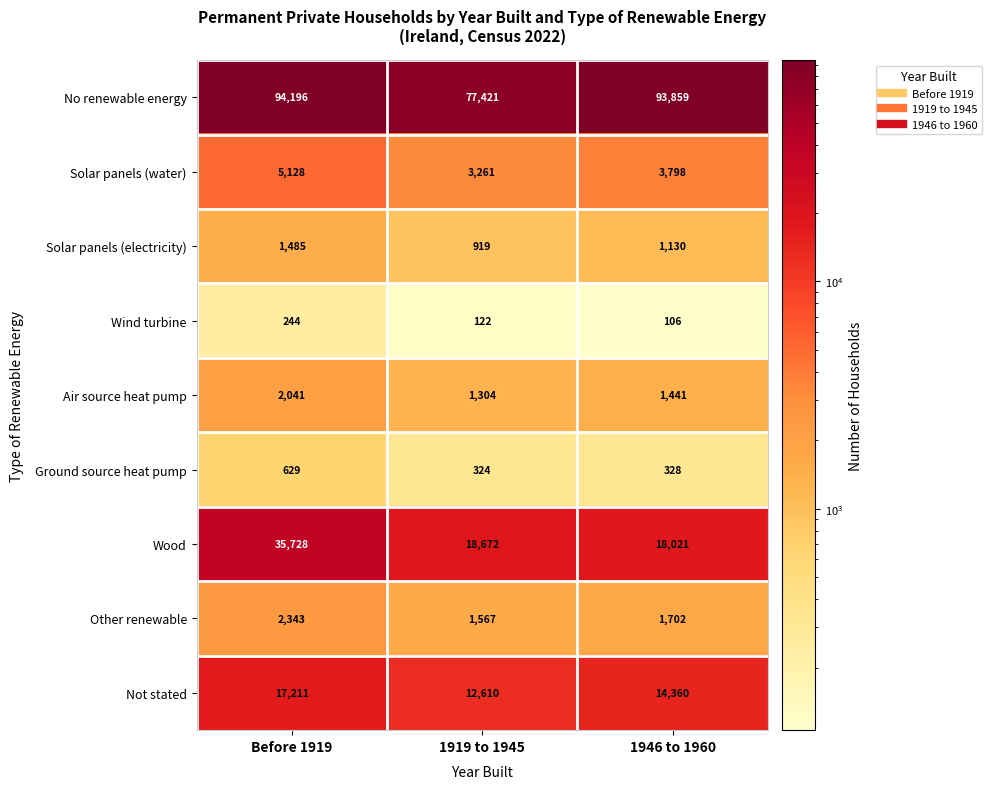

Rank the series by their maximum value, from highest to lowest.

No renewable energy, Wood, Not stated, Solar panels (water), Other renewable, Air source heat pump, Solar panels (electricity), Ground source heat pump, Wind turbine